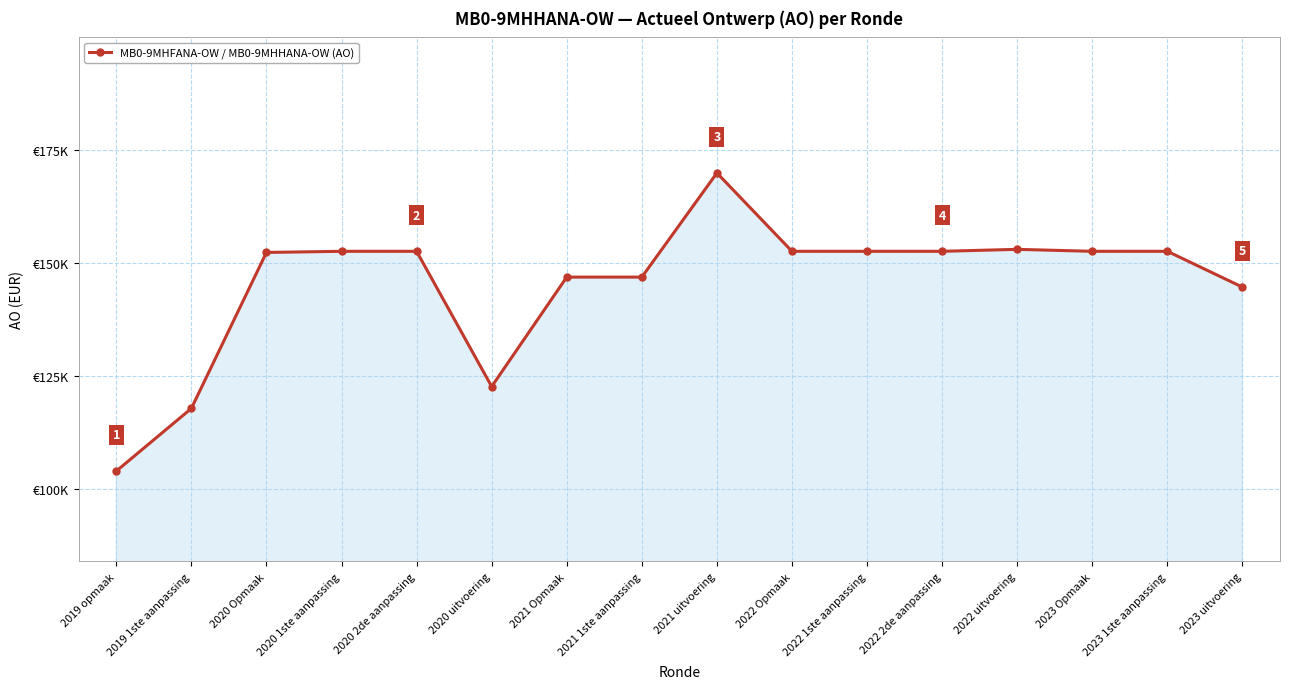

Which has a higher value, 2023 1ste aanpassing or 2020 uitvoering?

2023 1ste aanpassing